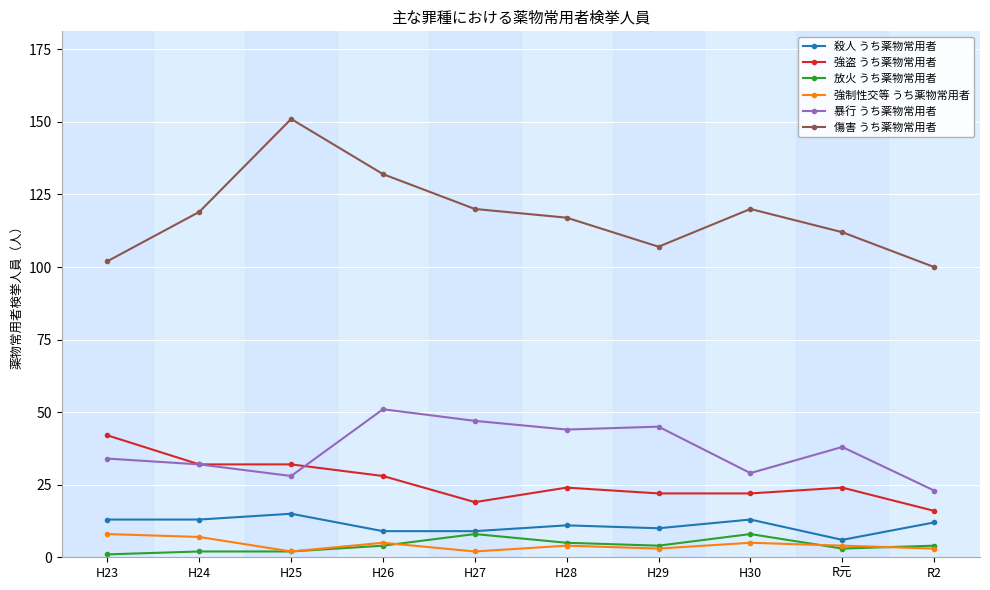

How many distinct data groups are displayed?

6